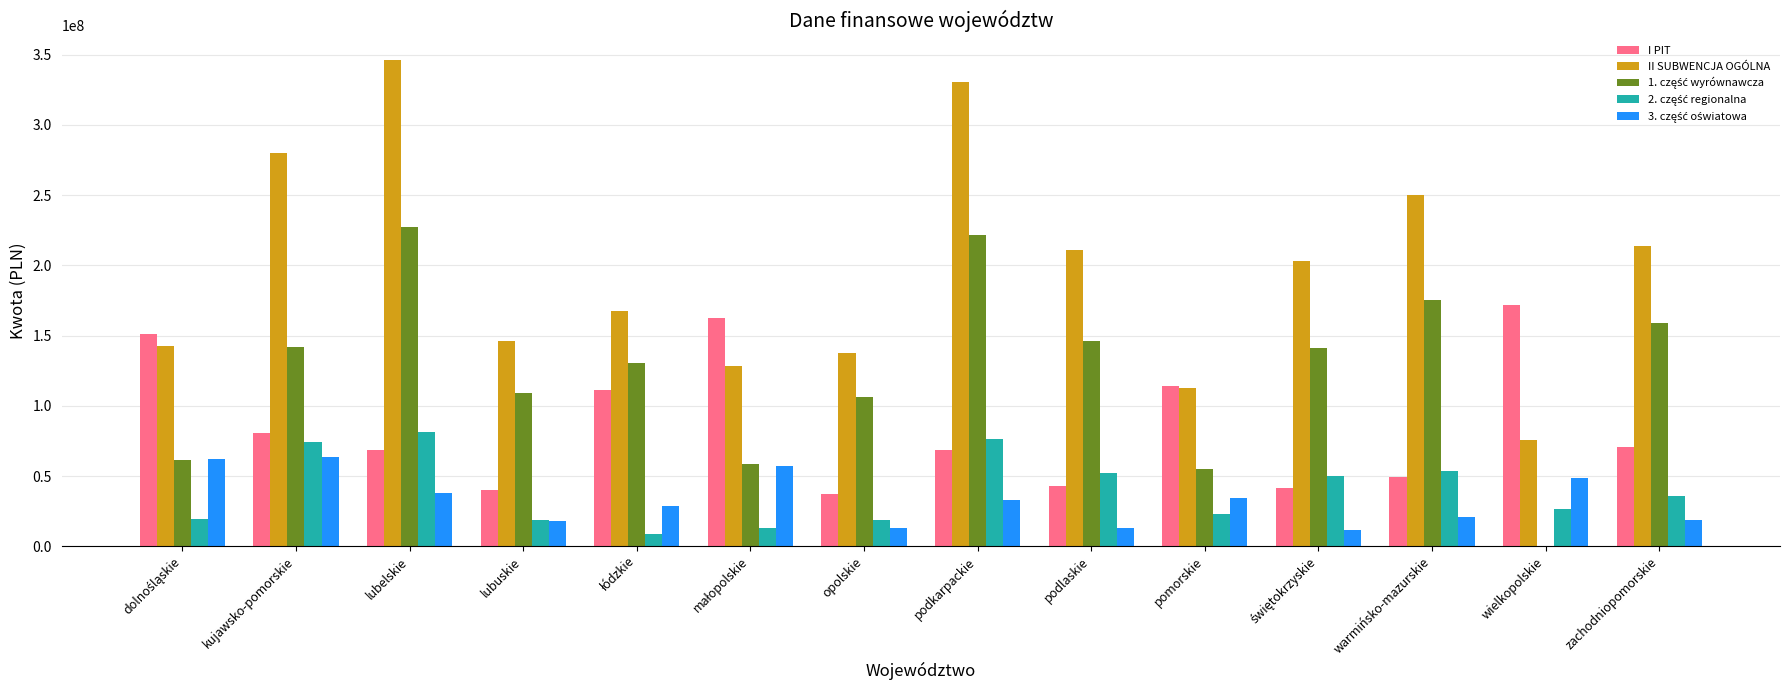

Which series changed the most between podlaskie and warmińsko-mazurskie?

II SUBWENCJA OGÓLNA